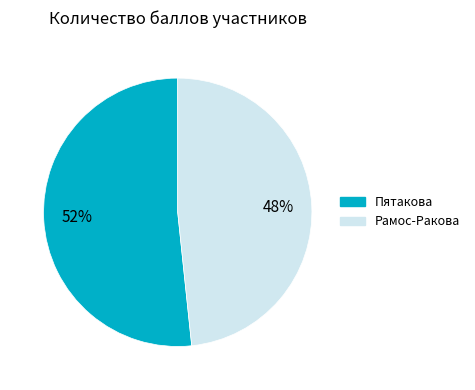

How many slices are in this pie chart?

2